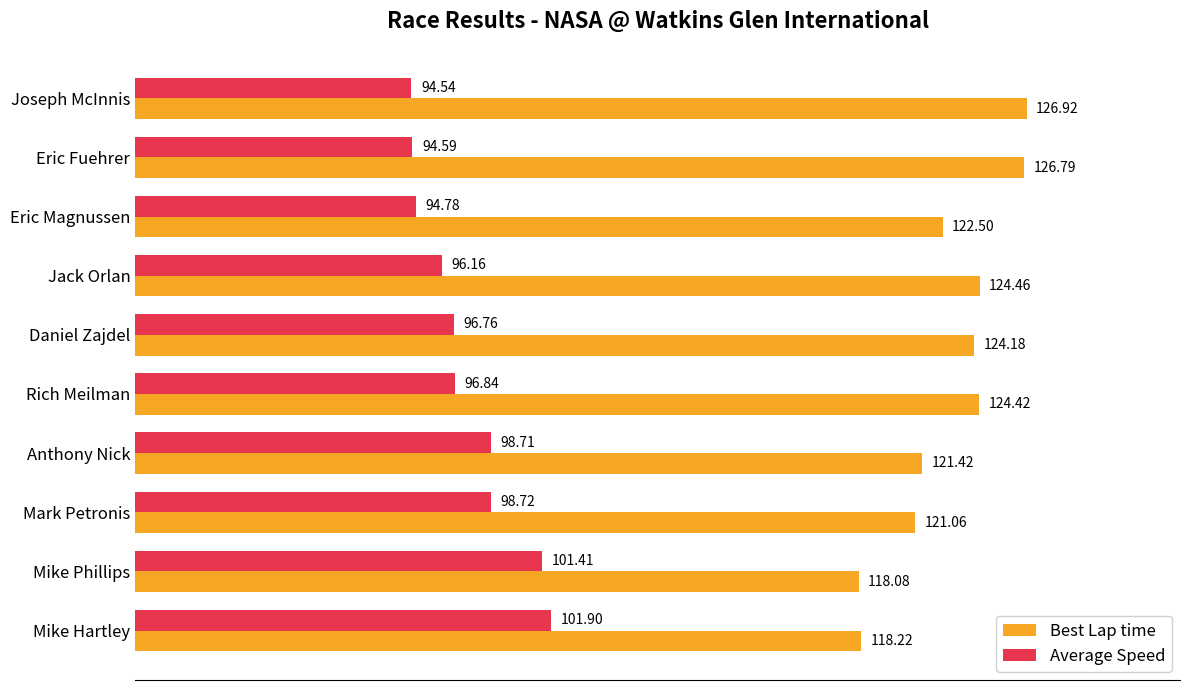

Which series has the largest total across all categories?

Best Lap time